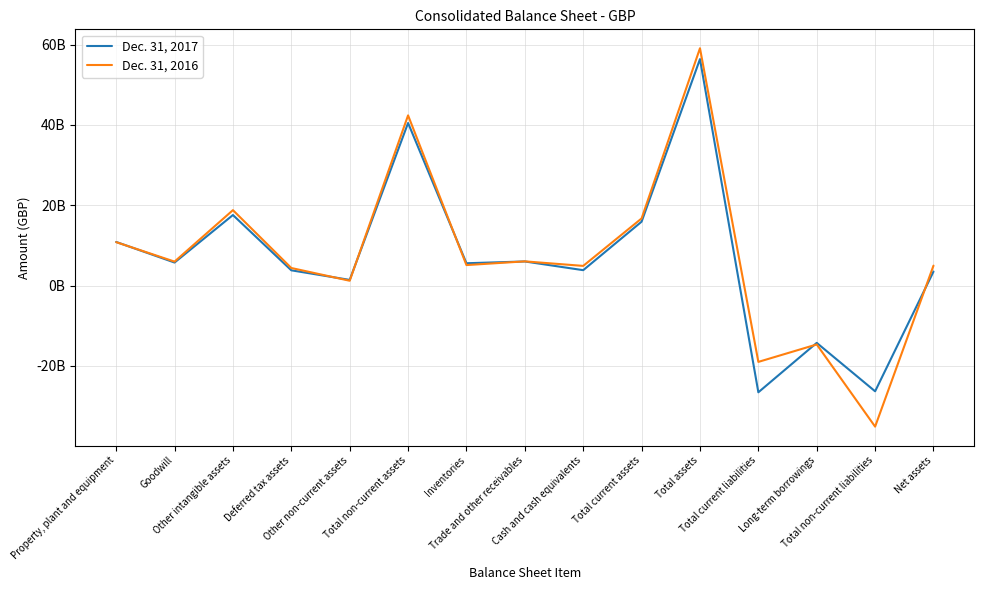

Reading left to right, list all the values displayed in this chart.

Dec. 31, 2017: Property, plant and equipment=10860000000	Goodwill=5734000000	Other intangible assets=17562000000	Deferred tax assets=3796000000	Other non-current assets=1413000000	Total non-current assets=40474000000	Inventories=5557000000	Trade and other receivables=6000000000	Cash and cash equivalents=3833000000	Total current assets=15907000000	Total assets=56381000000	Total current liabilities=-26569000000	Long-term borrowings=-14264000000	Total non-current liabilities=-26323000000	Net assets=3489000000
Dec. 31, 2016: Property, plant and equipment=10808000000	Goodwill=5965000000	Other intangible assets=18776000000	Deferred tax assets=4374000000	Other non-current assets=1199000000	Total non-current assets=42370000000	Inventories=5102000000	Trade and other receivables=6026000000	Cash and cash equivalents=4897000000	Total current assets=16711000000	Total assets=59081000000	Total current liabilities=-19001000000	Long-term borrowings=-14661000000	Total non-current liabilities=-35117000000	Net assets=4963000000